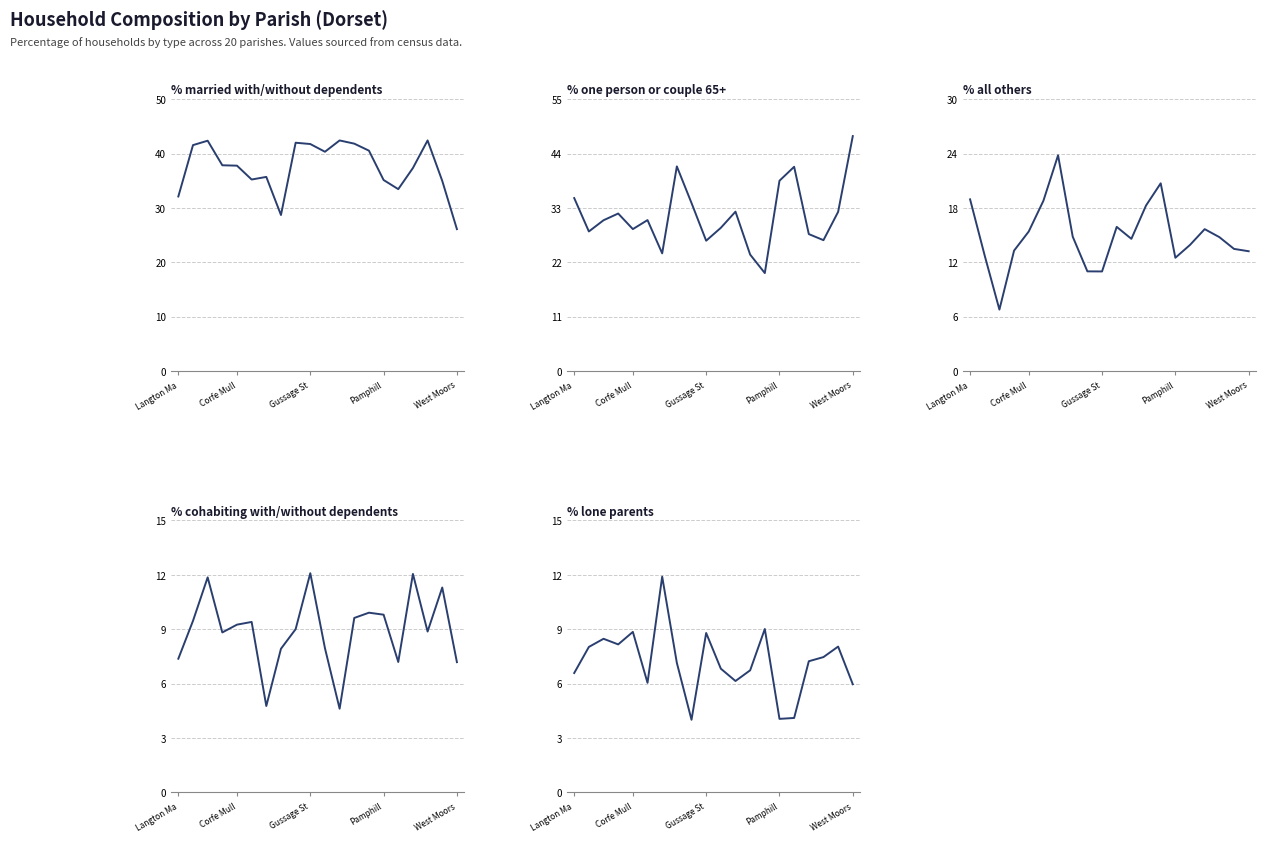

How many intersections are there between % all others and % lone parents?

2